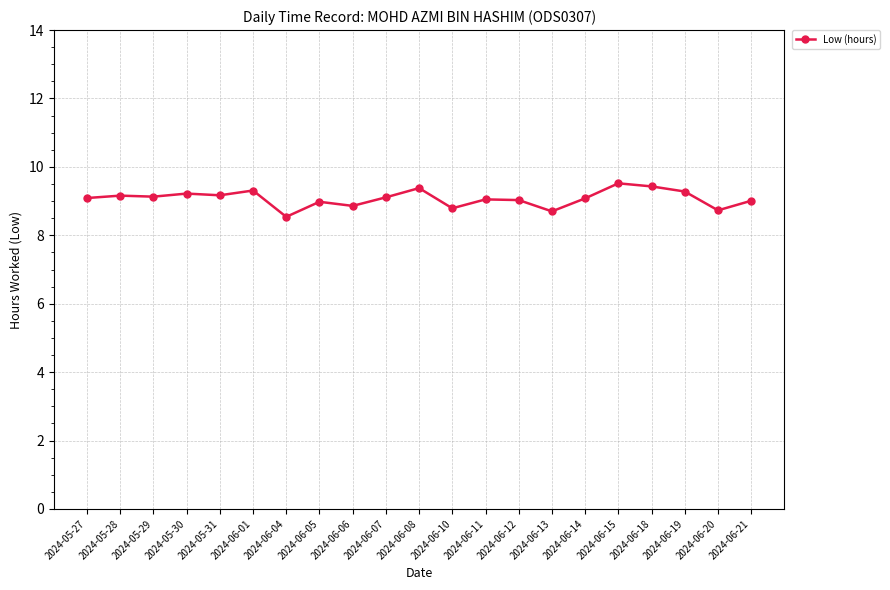

What is the difference between the second highest and minimum values?

0.9